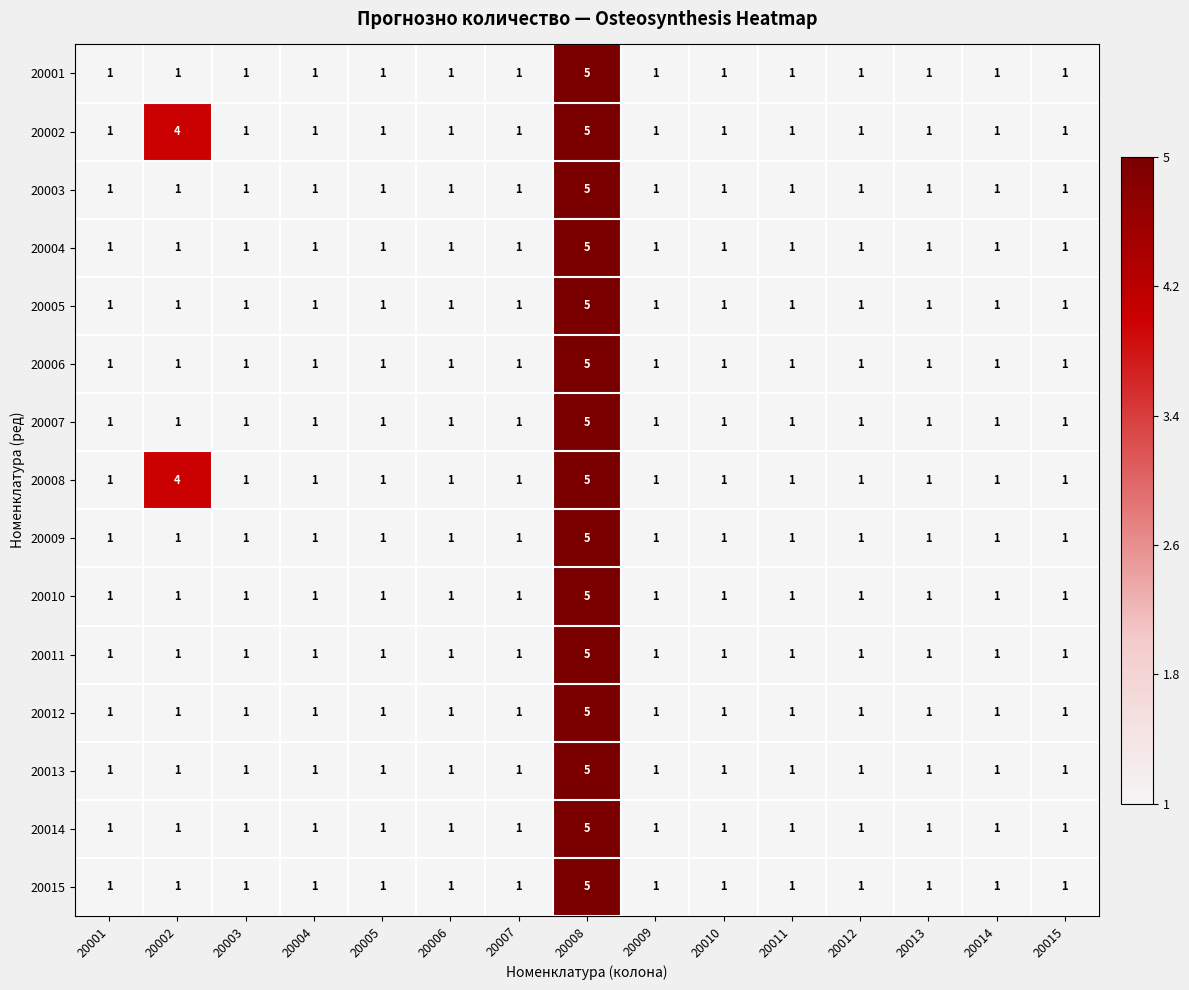

What is the sum of all 20009 values?

19